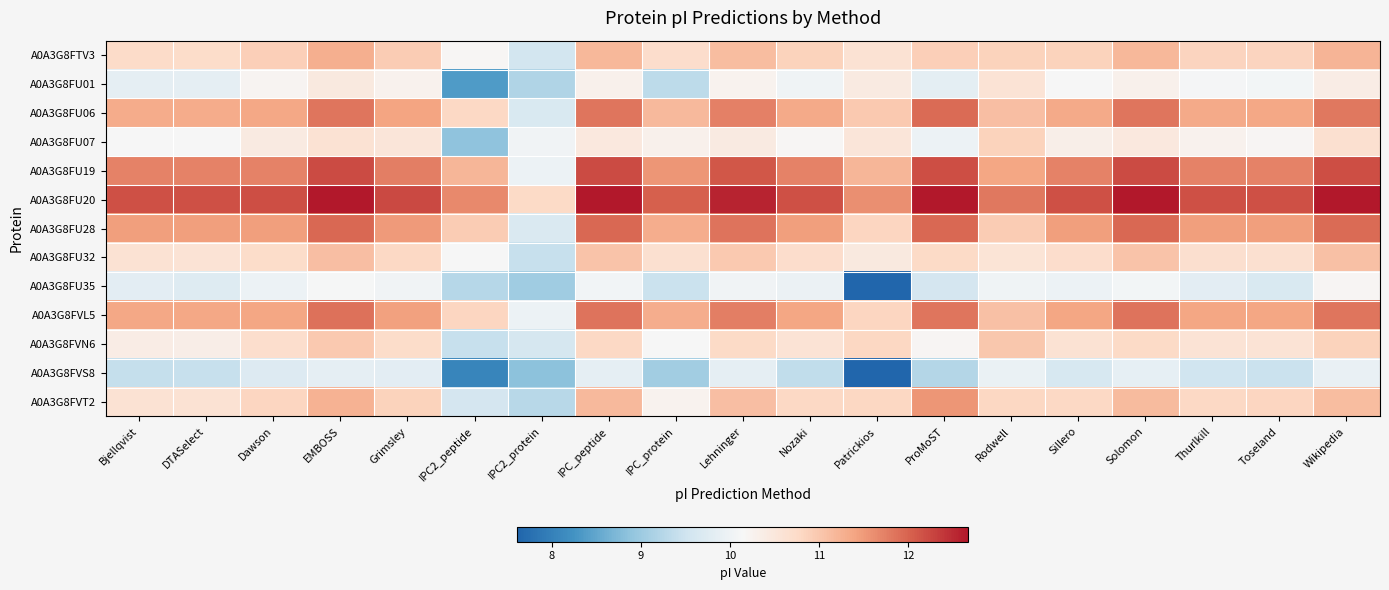

Reading left to right, extract all data points from this chart.

A0A3G8FTV3: Bjellqvist=10.7	DTASelect=10.7	Dawson=10.9	EMBOSS=11.3	Grimsley=10.9	IPC2_peptide=10.2	IPC2_protein=9.6	IPC_peptide=11.2	IPC_protein=10.7	Lehninger=11.1	Nozaki=10.9	Patrickios=10.6	ProMoST=10.9	Rodwell=10.9	Sillero=10.9	Solomon=11.2	Thurlkill=10.8	Toseland=10.8	Wikipedia=11.2
A0A3G8FU01: Bjellqvist=9.9	DTASelect=9.9	Dawson=10.2	EMBOSS=10.5	Grimsley=10.3	IPC2_peptide=8.3	IPC2_protein=9.2	IPC_peptide=10.3	IPC_protein=9.3	Lehninger=10.3	Nozaki=10.0	Patrickios=10.4	ProMoST=9.8	Rodwell=10.6	Sillero=10.1	Solomon=10.3	Thurlkill=10.1	Toseland=10.1	Wikipedia=10.4
A0A3G8FU06: Bjellqvist=11.3	DTASelect=11.3	Dawson=11.4	EMBOSS=11.8	Grimsley=11.4	IPC2_peptide=10.8	IPC2_protein=9.7	IPC_peptide=11.8	IPC_protein=11.2	Lehninger=11.7	Nozaki=11.3	Patrickios=11.0	ProMoST=11.9	Rodwell=11.1	Sillero=11.3	Solomon=11.8	Thurlkill=11.3	Toseland=11.4	Wikipedia=11.8
A0A3G8FU07: Bjellqvist=10.1	DTASelect=10.1	Dawson=10.4	EMBOSS=10.6	Grimsley=10.5	IPC2_peptide=8.9	IPC2_protein=10.0	IPC_peptide=10.5	IPC_protein=10.3	Lehninger=10.4	Nozaki=10.2	Patrickios=10.5	ProMoST=10.0	Rodwell=10.9	Sillero=10.3	Solomon=10.5	Thurlkill=10.3	Toseland=10.2	Wikipedia=10.6
A0A3G8FU19: Bjellqvist=11.7	DTASelect=11.7	Dawson=11.7	EMBOSS=12.2	Grimsley=11.8	IPC2_peptide=11.2	IPC2_protein=10.0	IPC_peptide=12.2	IPC_protein=11.5	Lehninger=12.1	Nozaki=11.7	Patrickios=11.2	ProMoST=12.2	Rodwell=11.4	Sillero=11.7	Solomon=12.2	Thurlkill=11.7	Toseland=11.7	Wikipedia=12.2
A0A3G8FU20: Bjellqvist=12.2	DTASelect=12.2	Dawson=12.2	EMBOSS=12.7	Grimsley=12.2	IPC2_peptide=11.7	IPC2_protein=10.8	IPC_peptide=12.7	IPC_protein=12.0	Lehninger=12.6	Nozaki=12.2	Patrickios=11.6	ProMoST=12.7	Rodwell=11.8	Sillero=12.2	Solomon=12.7	Thurlkill=12.2	Toseland=12.2	Wikipedia=12.7
A0A3G8FU28: Bjellqvist=11.5	DTASelect=11.5	Dawson=11.5	EMBOSS=12.0	Grimsley=11.5	IPC2_peptide=10.9	IPC2_protein=9.7	IPC_peptide=12.0	IPC_protein=11.3	Lehninger=11.9	Nozaki=11.5	Patrickios=10.8	ProMoST=12.0	Rodwell=10.9	Sillero=11.5	Solomon=12.0	Thurlkill=11.5	Toseland=11.5	Wikipedia=11.9
A0A3G8FU32: Bjellqvist=10.6	DTASelect=10.6	Dawson=10.7	EMBOSS=11.1	Grimsley=10.8	IPC2_peptide=10.1	IPC2_protein=9.4	IPC_peptide=11.0	IPC_protein=10.6	Lehninger=11.0	Nozaki=10.7	Patrickios=10.5	ProMoST=10.8	Rodwell=10.6	Sillero=10.7	Solomon=11.0	Thurlkill=10.7	Toseland=10.7	Wikipedia=11.1
A0A3G8FU35: Bjellqvist=9.8	DTASelect=9.7	Dawson=10.0	EMBOSS=10.1	Grimsley=10.0	IPC2_peptide=9.2	IPC2_protein=9.0	IPC_peptide=10.1	IPC_protein=9.5	Lehninger=10.0	Nozaki=10.0	Patrickios=7.6	ProMoST=9.6	Rodwell=10.0	Sillero=10.0	Solomon=10.1	Thurlkill=9.8	Toseland=9.7	Wikipedia=10.2
A0A3G8FVL5: Bjellqvist=11.4	DTASelect=11.4	Dawson=11.4	EMBOSS=11.9	Grimsley=11.4	IPC2_peptide=10.8	IPC2_protein=10.0	IPC_peptide=11.9	IPC_protein=11.3	Lehninger=11.8	Nozaki=11.4	Patrickios=10.8	ProMoST=11.8	Rodwell=11.1	Sillero=11.4	Solomon=11.9	Thurlkill=11.4	Toseland=11.4	Wikipedia=11.8
A0A3G8FVN6: Bjellqvist=10.4	DTASelect=10.3	Dawson=10.7	EMBOSS=11.0	Grimsley=10.7	IPC2_peptide=9.4	IPC2_protein=9.6	IPC_peptide=10.8	IPC_protein=10.1	Lehninger=10.8	Nozaki=10.6	Patrickios=10.8	ProMoST=10.2	Rodwell=11.0	Sillero=10.6	Solomon=10.8	Thurlkill=10.6	Toseland=10.6	Wikipedia=10.9
A0A3G8FVS8: Bjellqvist=9.4	DTASelect=9.4	Dawson=9.7	EMBOSS=9.9	Grimsley=9.8	IPC2_peptide=8.1	IPC2_protein=8.9	IPC_peptide=9.9	IPC_protein=9.0	Lehninger=9.9	Nozaki=9.4	Patrickios=7.6	ProMoST=9.2	Rodwell=9.9	Sillero=9.6	Solomon=9.9	Thurlkill=9.5	Toseland=9.5	Wikipedia=9.9
A0A3G8FVT2: Bjellqvist=10.6	DTASelect=10.6	Dawson=10.8	EMBOSS=11.2	Grimsley=10.9	IPC2_peptide=9.6	IPC2_protein=9.3	IPC_peptide=11.2	IPC_protein=10.2	Lehninger=11.1	Nozaki=10.8	Patrickios=10.8	ProMoST=11.5	Rodwell=10.8	Sillero=10.8	Solomon=11.1	Thurlkill=10.8	Toseland=10.8	Wikipedia=11.1